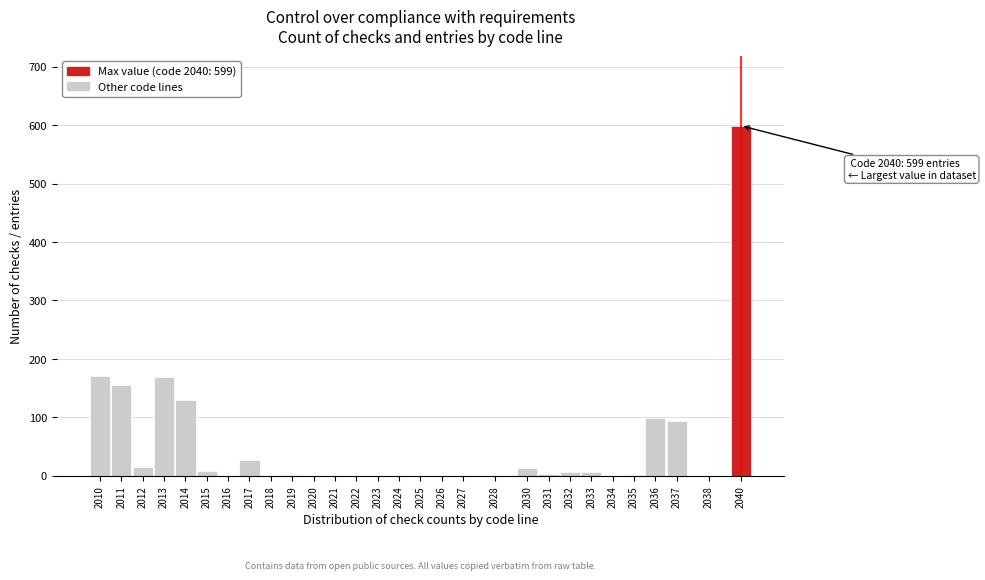

What is the maximum value shown in the chart?

599